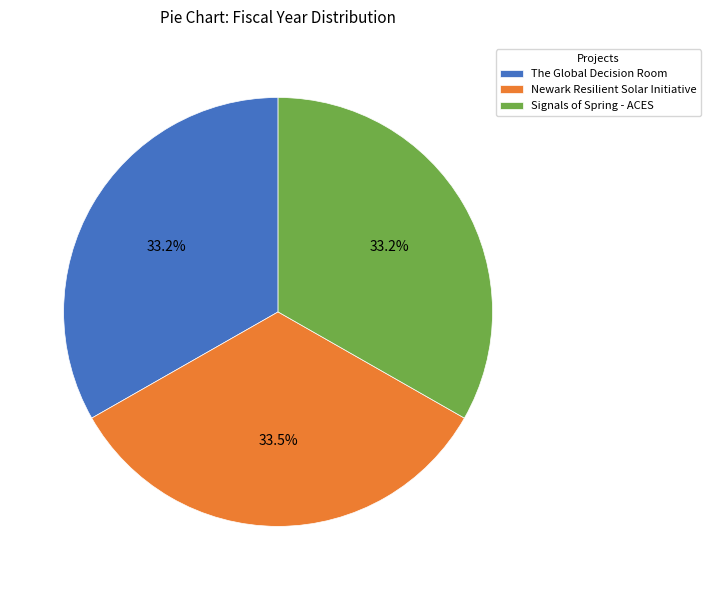

Is there a majority slice in this chart?

No